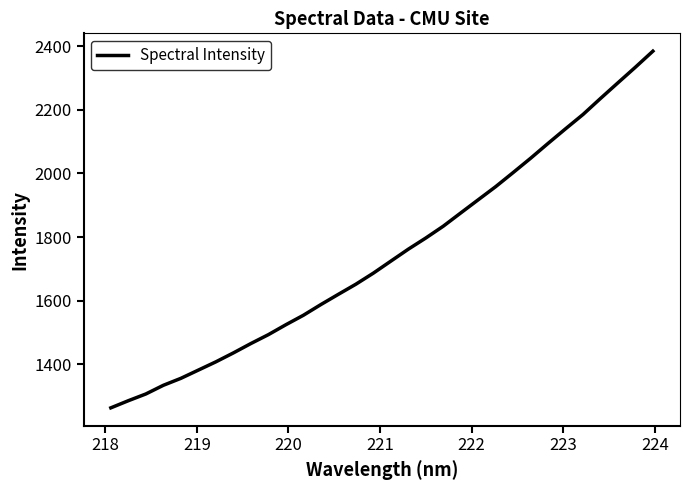

What is the minimum value shown in the chart?

1263.2